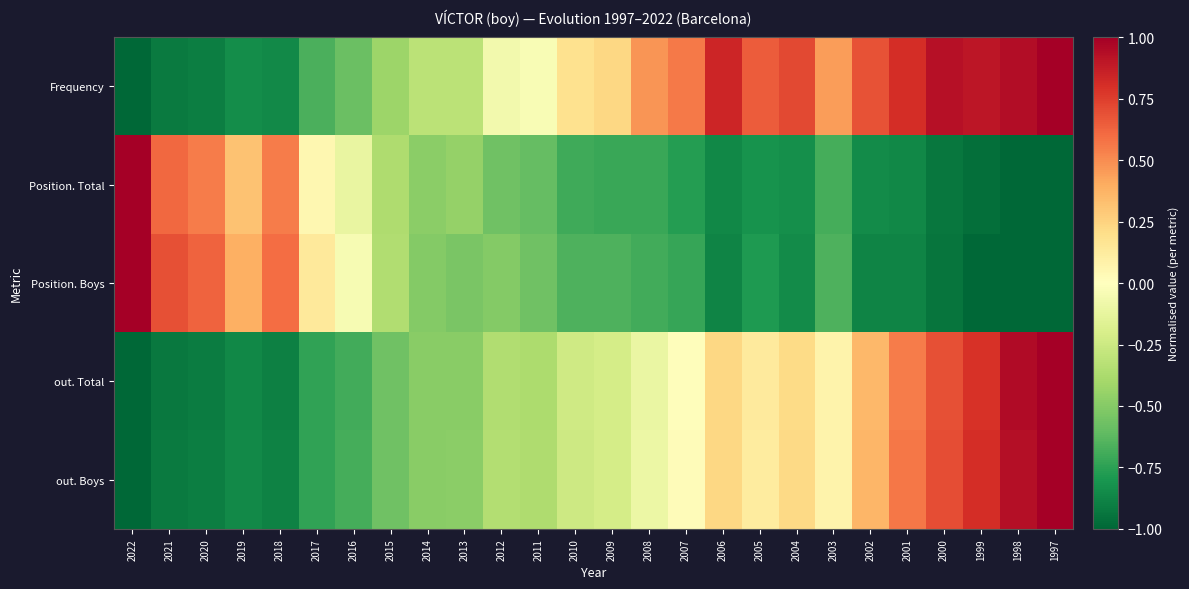

What is the greatest value displayed?

1.0